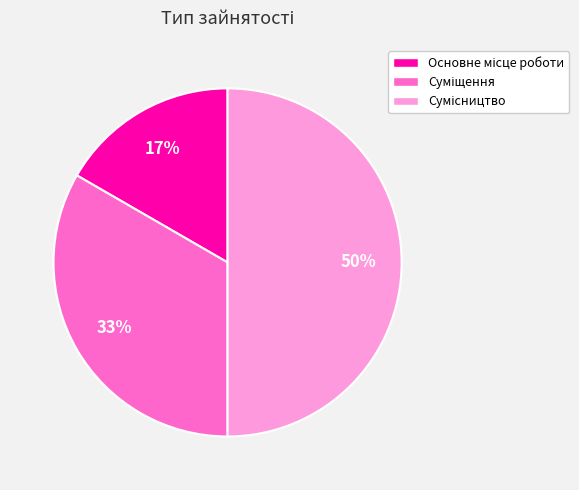

To the nearest percent, what is the difference between the largest and smallest slice percentages?

33%